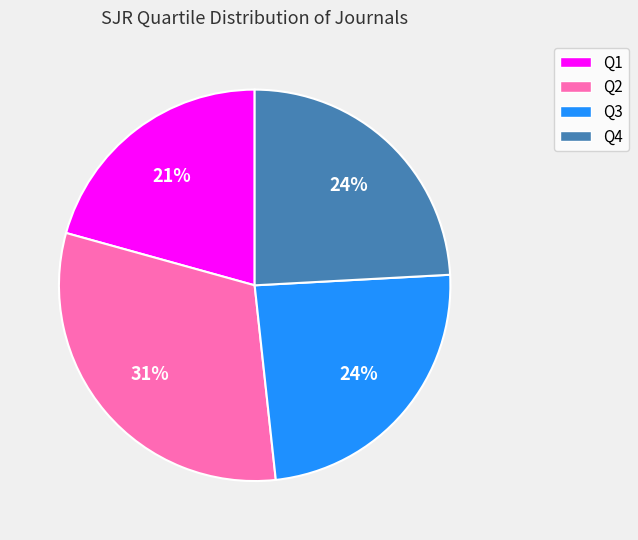

Do Q3 and Q2 together represent more than half of the pie?

Yes